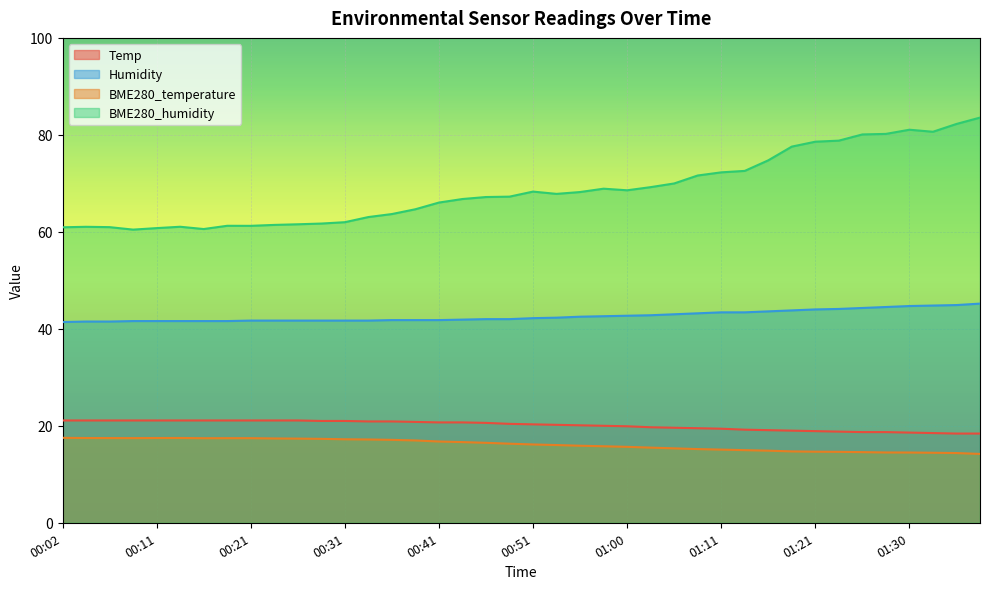

Reading left to right, transcribe all the data shown in this chart.

Temp: 00:02=21.1	00:04=21.1	00:06=21.1	00:09=21.1	00:11=21.1	00:14=21.1	00:16=21.1	00:19=21.1	00:21=21.1	00:23=21.1	00:26=21.1	00:28=21.0	00:31=21.0	00:33=20.9	00:36=20.9	00:38=20.8	00:41=20.7	00:43=20.7	00:46=20.6	00:48=20.4	00:51=20.3	00:53=20.2	00:56=20.1	00:58=20.0	01:00=19.9	01:03=19.7	01:06=19.6	01:08=19.5	01:11=19.4	01:13=19.2	01:16=19.1	01:18=19.0	01:21=18.9	01:23=18.8	01:26=18.7	01:28=18.7	01:30=18.6	01:33=18.5	01:35=18.4	01:38=18.4
Humidity: 00:02=41.4	00:04=41.5	00:06=41.5	00:09=41.6	00:11=41.6	00:14=41.6	00:16=41.6	00:19=41.6	00:21=41.7	00:23=41.7	00:26=41.7	00:28=41.7	00:31=41.7	00:33=41.7	00:36=41.8	00:38=41.8	00:41=41.8	00:43=41.9	00:46=42.0	00:48=42.0	00:51=42.2	00:53=42.3	00:56=42.5	00:58=42.6	01:00=42.7	01:03=42.8	01:06=43.0	01:08=43.2	01:11=43.4	01:13=43.4	01:16=43.6	01:18=43.8	01:21=44.0	01:23=44.1	01:26=44.3	01:28=44.5	01:30=44.7	01:33=44.8	01:35=44.9	01:38=45.2
BME280_temperature: 00:02=17.5	00:04=17.5	00:06=17.5	00:09=17.5	00:11=17.5	00:14=17.5	00:16=17.4	00:19=17.4	00:21=17.4	00:23=17.4	00:26=17.4	00:28=17.3	00:31=17.2	00:33=17.2	00:36=17.1	00:38=17.0	00:41=16.8	00:43=16.6	00:46=16.5	00:48=16.3	00:51=16.1	00:53=16.0	00:56=15.9	00:58=15.8	01:00=15.7	01:03=15.5	01:06=15.3	01:08=15.2	01:11=15.1	01:13=15.0	01:16=14.9	01:18=14.7	01:21=14.7	01:23=14.6	01:26=14.6	01:28=14.5	01:30=14.5	01:33=14.4	01:35=14.4	01:38=14.2
BME280_humidity: 00:02=60.9	00:04=61.0	00:06=61.0	00:09=60.5	00:11=60.8	00:14=61.0	00:16=60.6	00:19=61.2	00:21=61.2	00:23=61.4	00:26=61.6	00:28=61.7	00:31=62.0	00:33=63.0	00:36=63.7	00:38=64.7	00:41=66.0	00:43=66.8	00:46=67.2	00:48=67.3	00:51=68.3	00:53=67.8	00:56=68.2	00:58=68.9	01:00=68.6	01:03=69.2	01:06=70.0	01:08=71.6	01:11=72.3	01:13=72.6	01:16=74.8	01:18=77.6	01:21=78.6	01:23=78.8	01:26=80.1	01:28=80.2	01:30=81.1	01:33=80.6	01:35=82.2	01:38=83.6